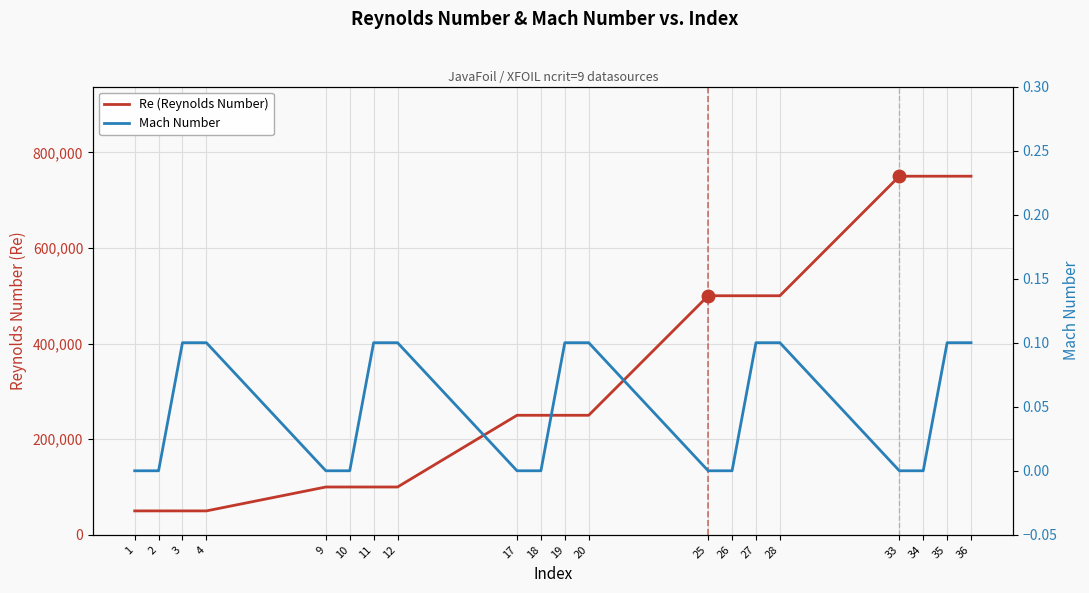

True or false: Mach Number has more than 1 points higher than both neighbors.

False